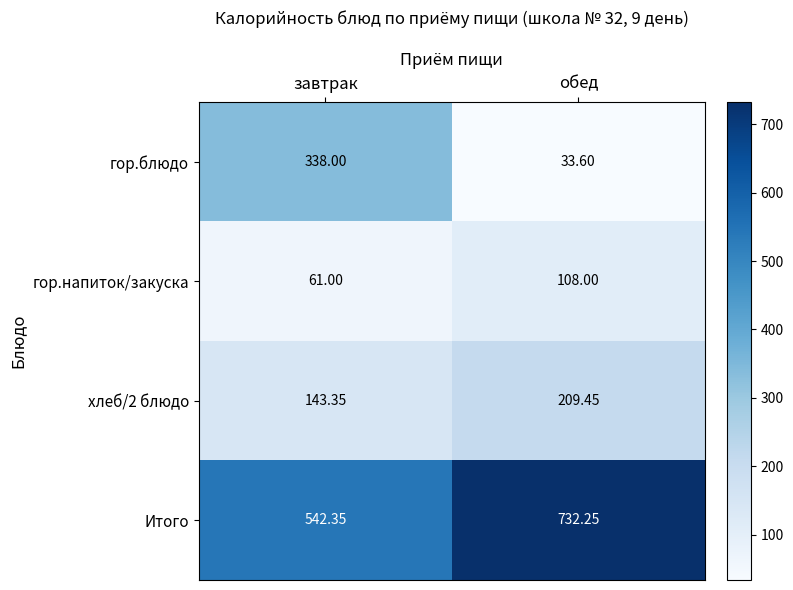

Where is хлеб/2 блюдо nearest to the value 176?

завтрак